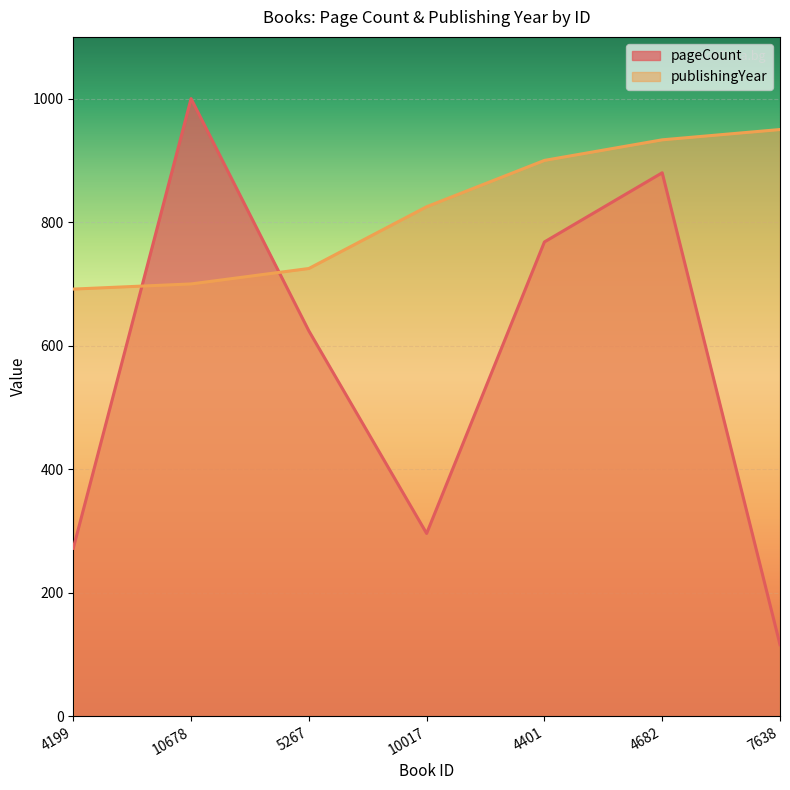

How many interior local valleys does the pageCount series have?

1